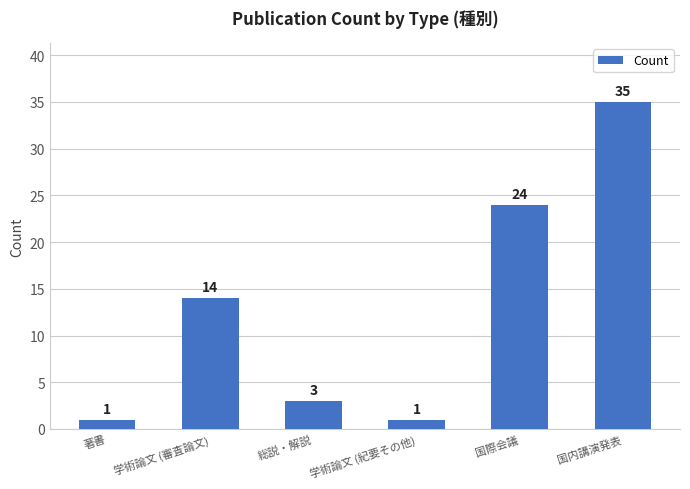

Reading left to right, extract all data points from this chart.

1	14	3	1	24	35